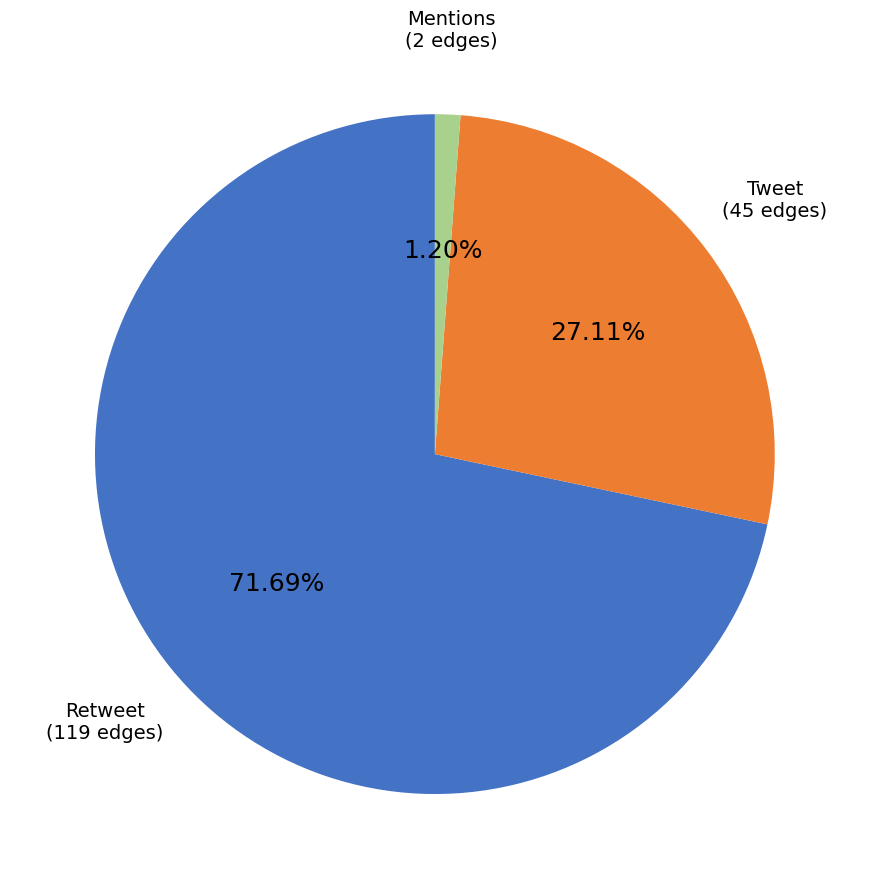

Approximately how many times larger is the value at Tweet compared to Retweet?

0.4